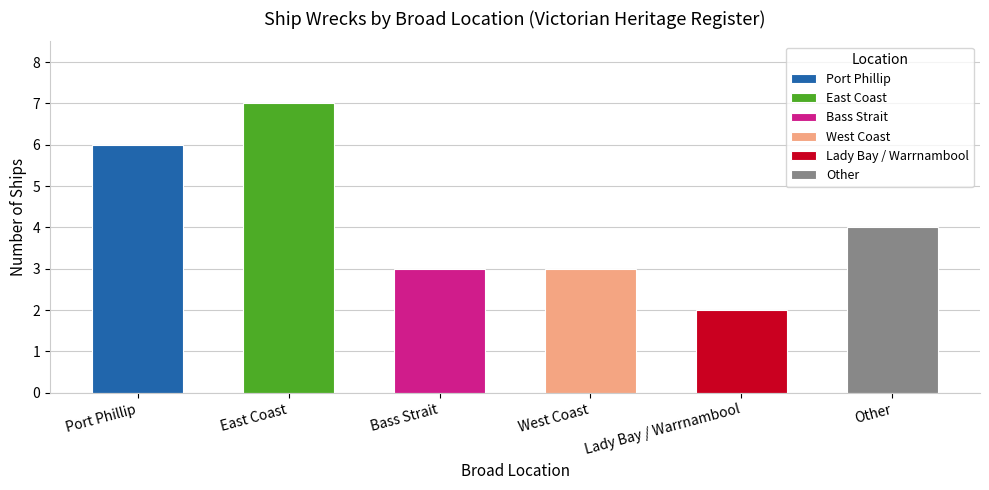

How many bars are there in total?

6